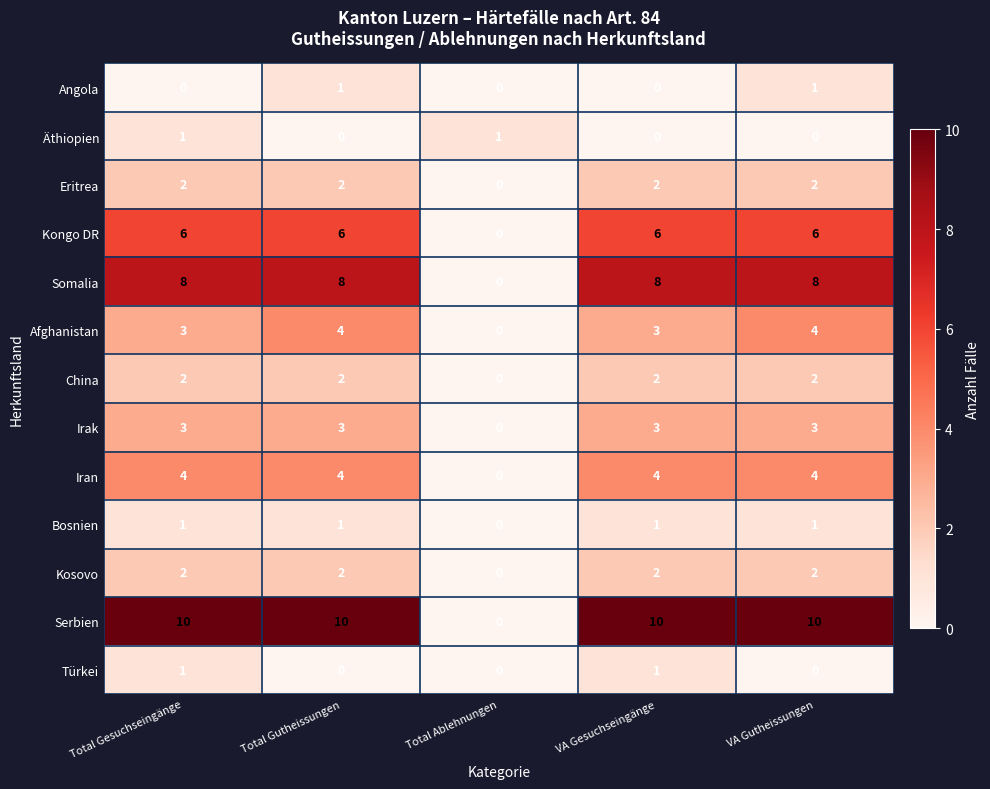

True or false: Kosovo has a value of 1 at Total Gesuchseingänge.

False